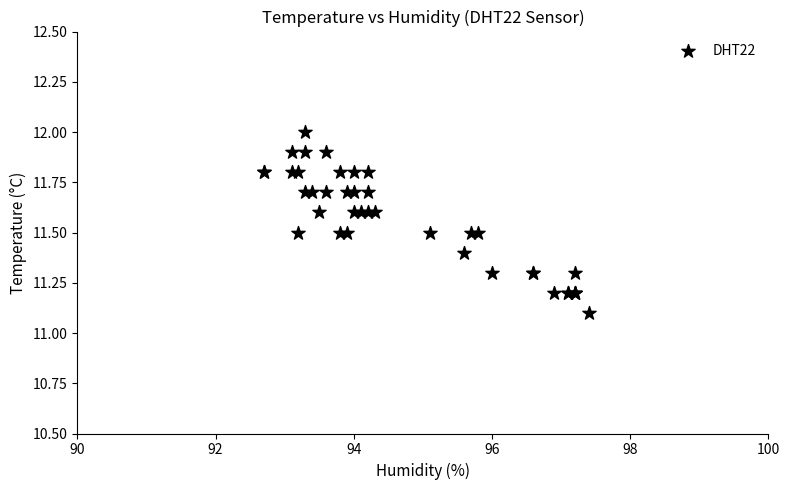

What Y value in the scatter plot is closest to 11?

11.1